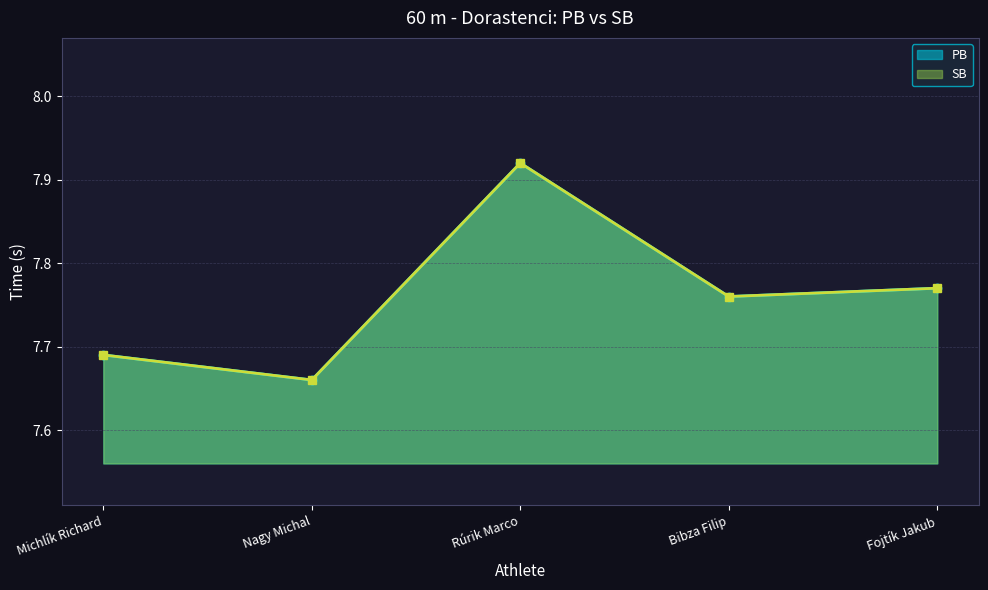

What is the approximate value of PB at Fojtík Jakub?

7.8